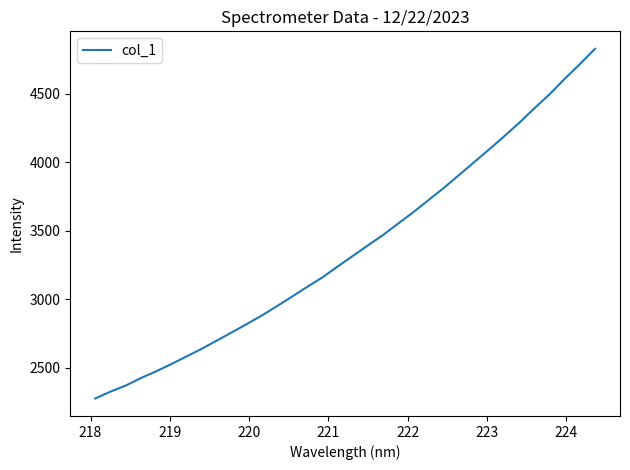

How many lines are shown in the chart?

1